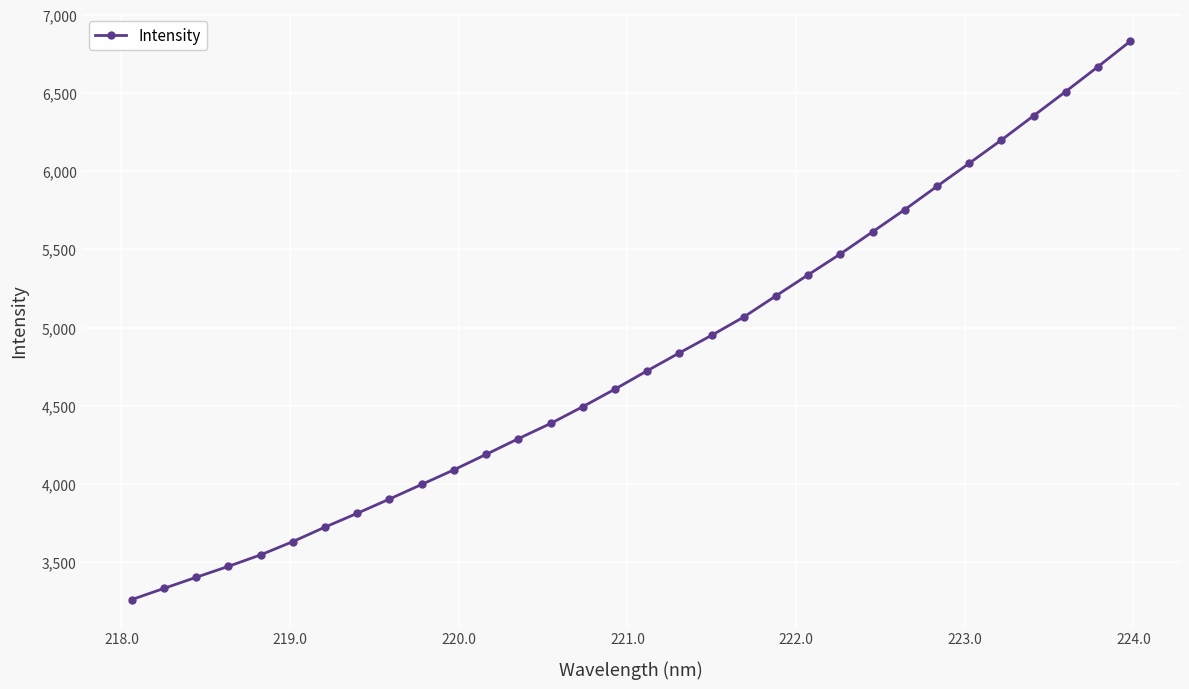

What is the value of the 2nd point from the left?

3331.9